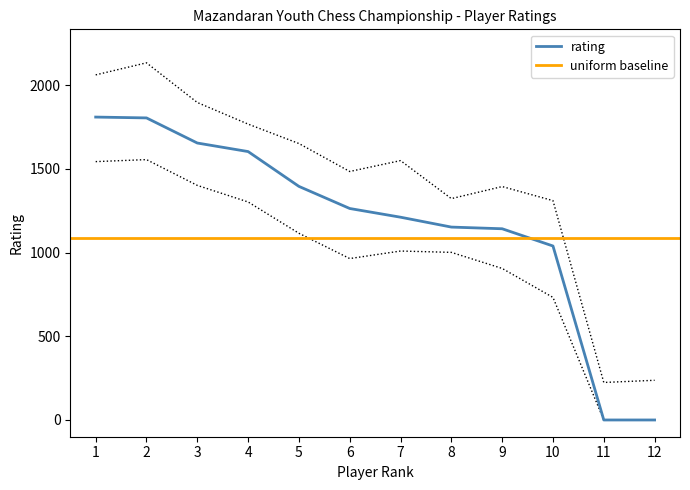

The value of rating at 3 is 2433. True or false?

False